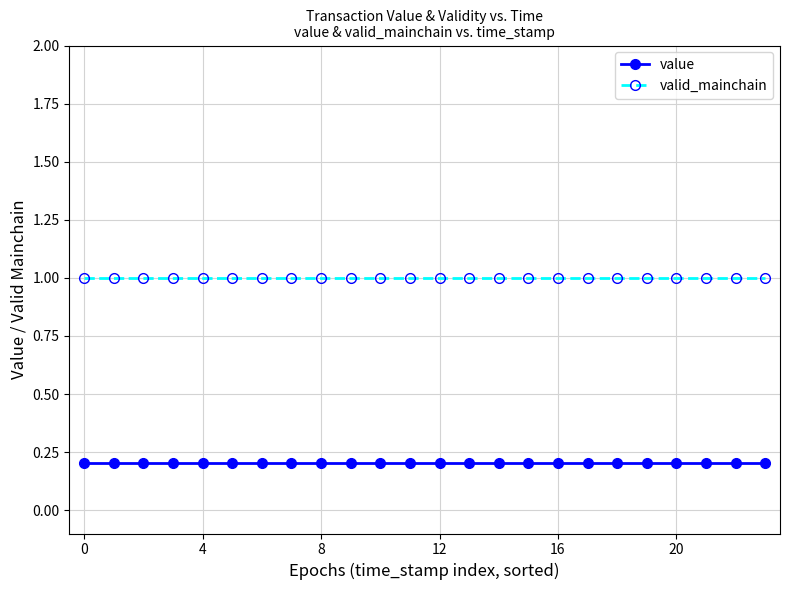

True or false: valid_mainchain and value intersect in this chart.

False